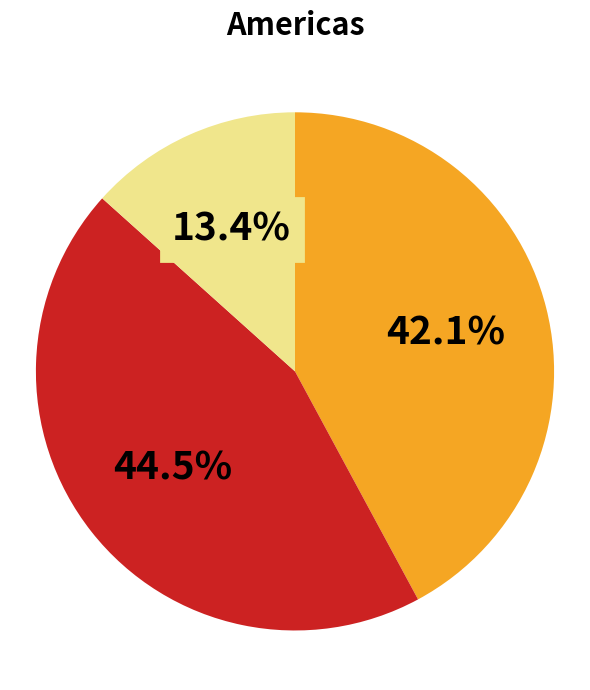

Is there a majority slice in this chart?

No